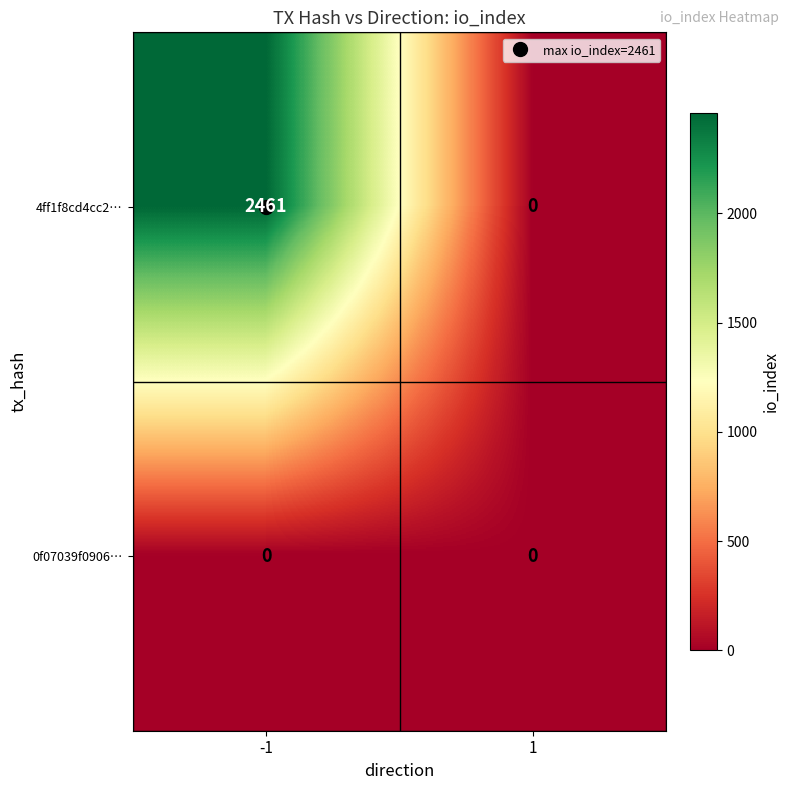

What is the maximum value shown in the chart?

2461